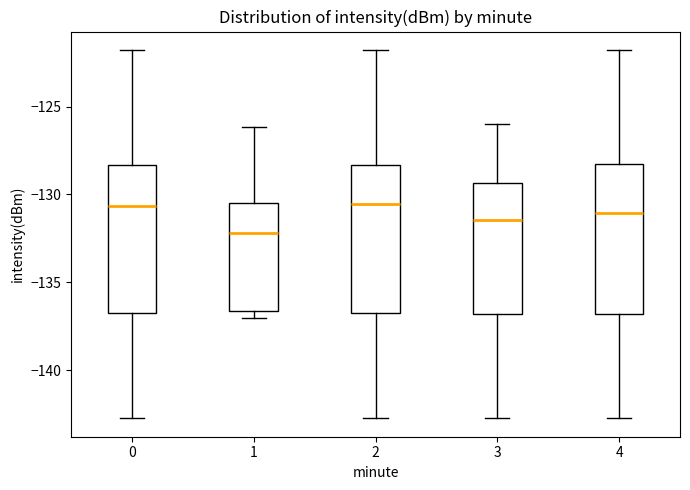

Where does the upper whisker of the box at x = 1 end on the y-axis? The values are not printed on the chart, so give them approximately, as read against the axis.

-126.0